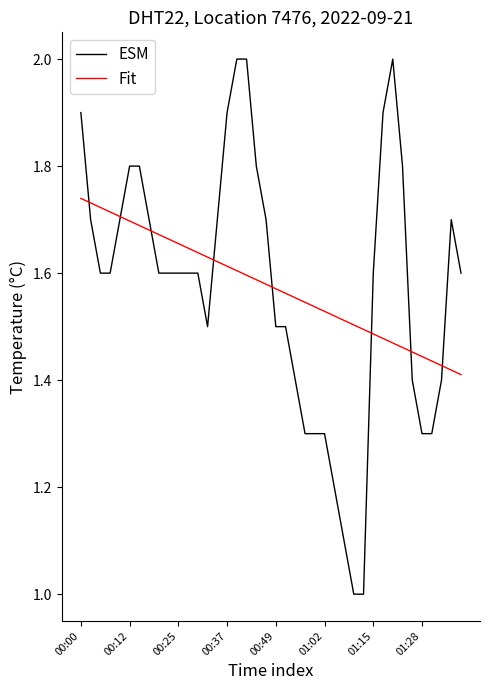

Rank the series by their maximum value, from highest to lowest.

ESM, Fit